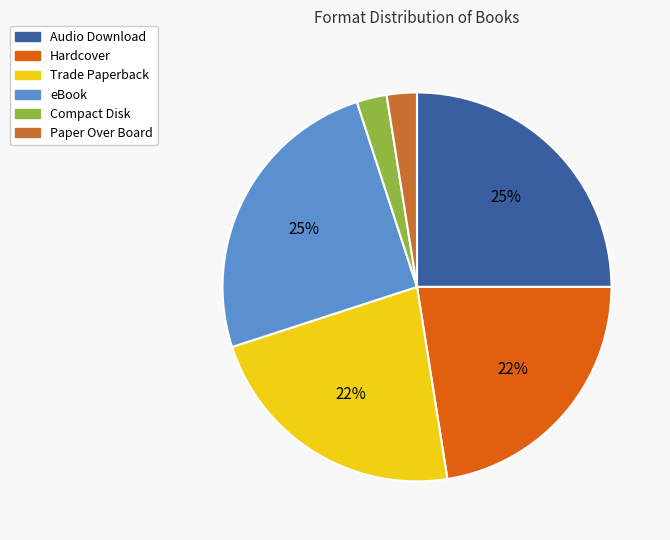

How many segments does this pie chart have?

6